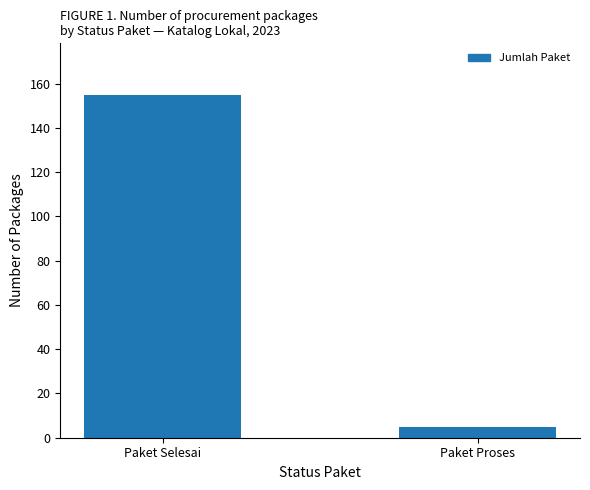

List the labels in order of value, smallest first.

Paket Proses, Paket Selesai